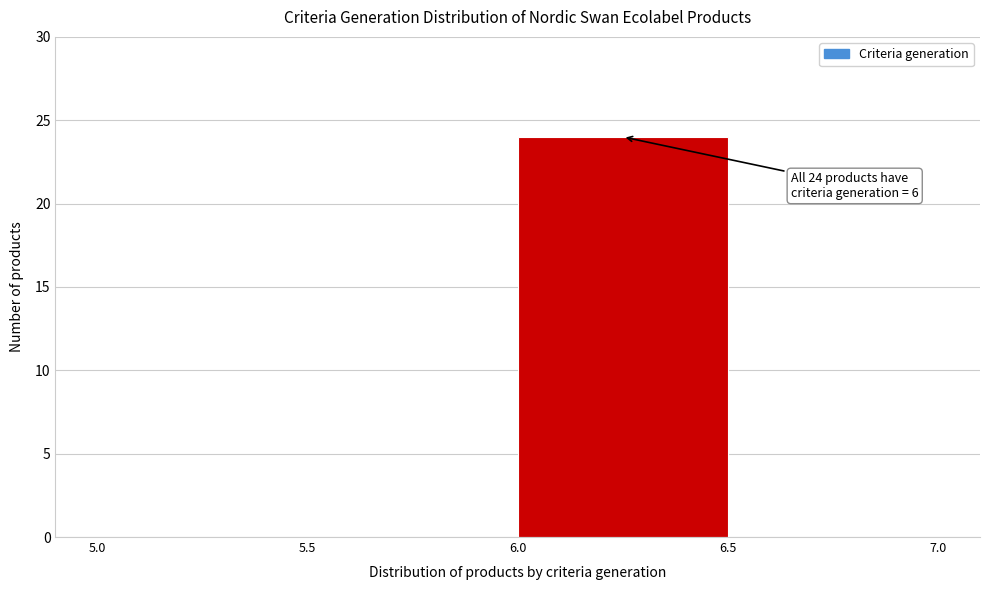

Which range on the x-axis has the tallest bar?

6.0 to 6.5